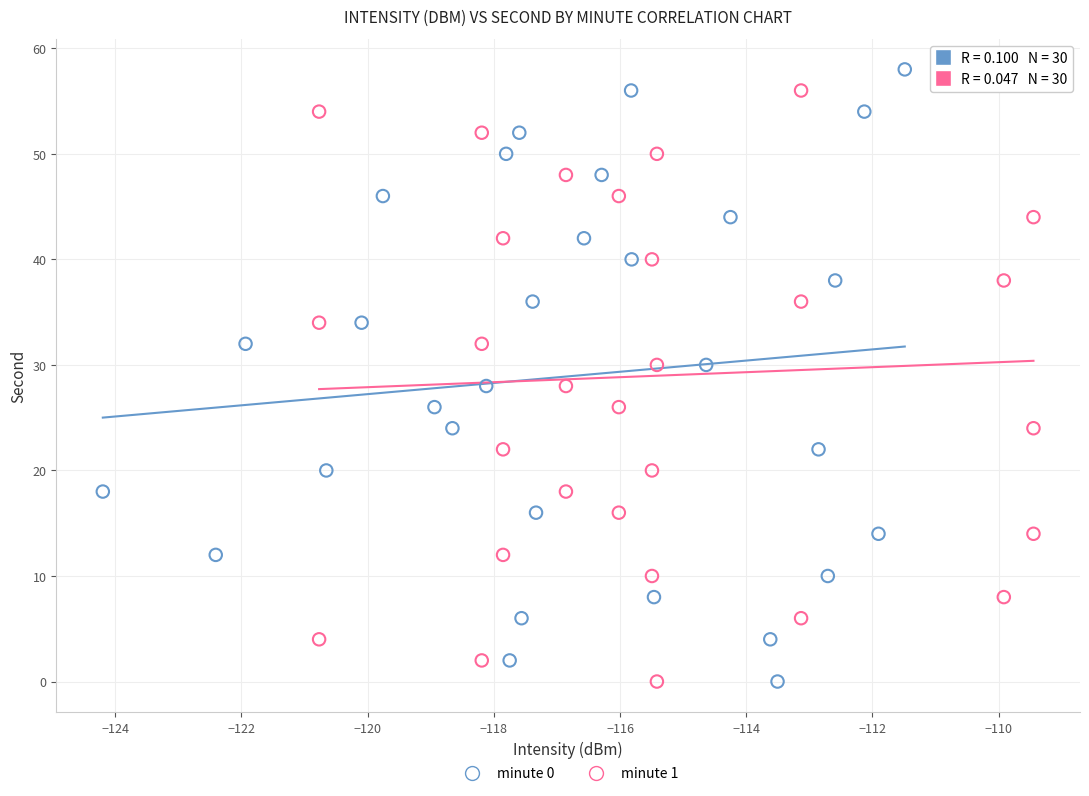

What are all the series names shown in the legend?

minute 0, minute 1